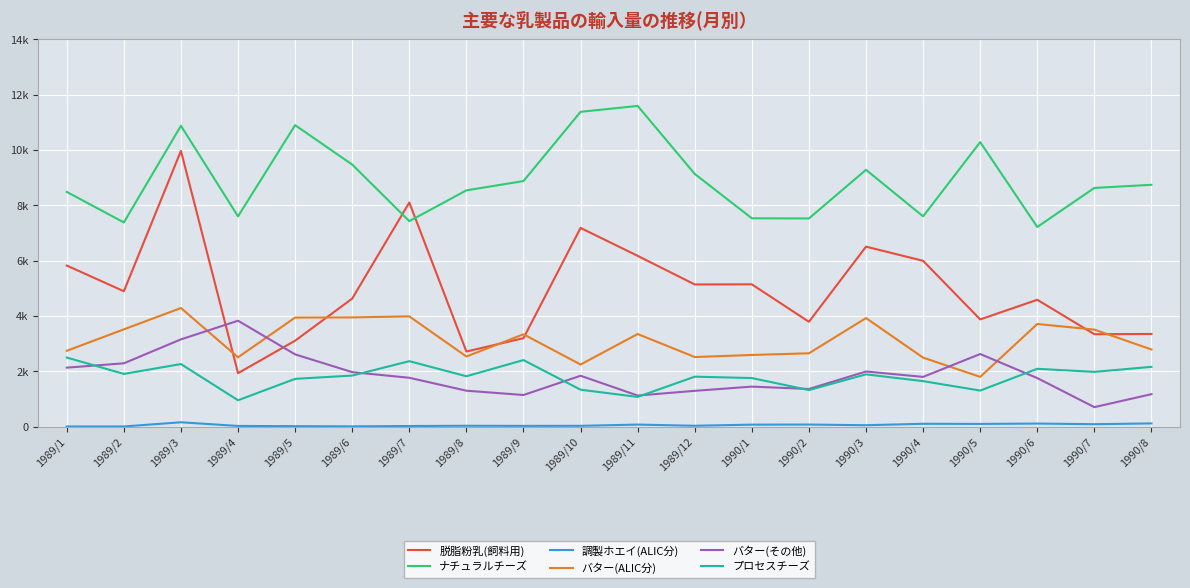

Is the value of 脱脂粉乳(飼料用) at 1989/1 greater than the value of プロセスチーズ at 1989/11?

Yes